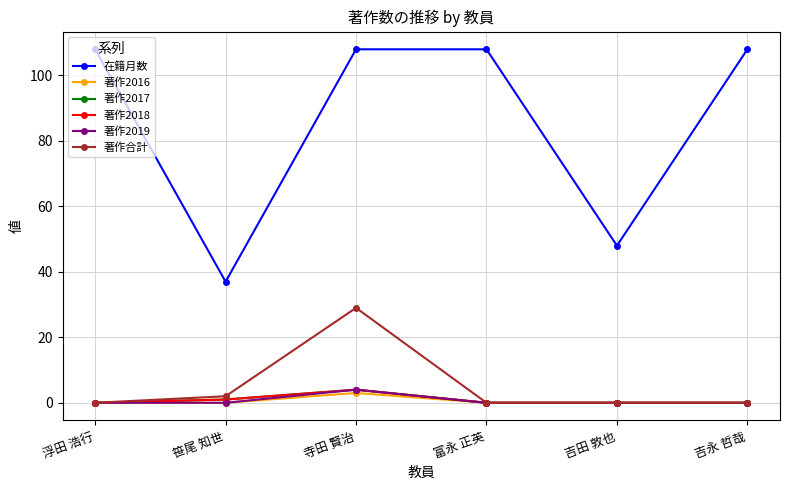

Does the chart have visible grid lines?

Yes